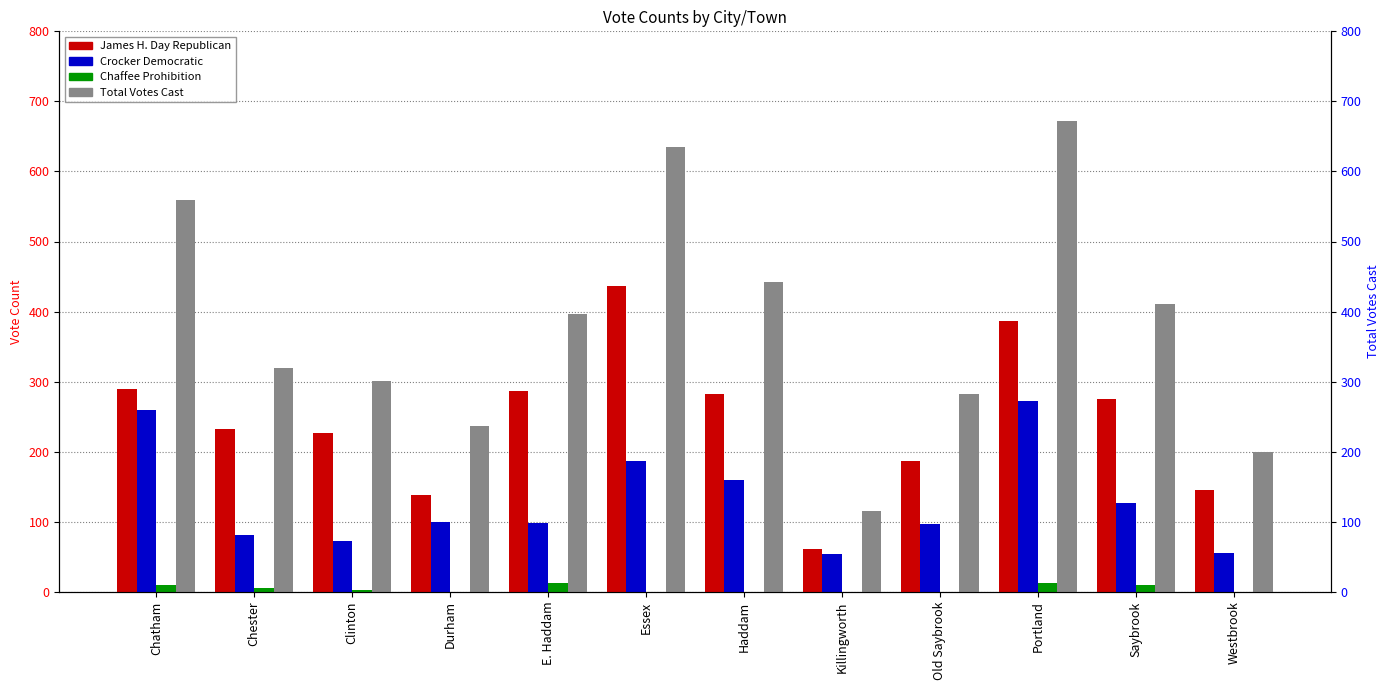

Reading left to right, transcribe all the data shown in this chart.

James H. Day Republican: Chatham=290	Chester=233	Clinton=226	Durham=138	E. Haddam=286	Essex=437	Haddam=282	Killingworth=61	Old Saybrook=186	Portland=387	Saybrook=275	Westbrook=145
Crocker Democratic: Chatham=259	Chester=81	Clinton=72	Durham=99	E. Haddam=98	Essex=187	Haddam=159	Killingworth=54	Old Saybrook=97	Portland=272	Saybrook=127	Westbrook=55
Chaffee Prohibition: Chatham=10	Chester=5	Clinton=3	Durham=0	E. Haddam=12	Essex=0	Haddam=0	Killingworth=0	Old Saybrook=0	Portland=13	Saybrook=9	Westbrook=0
Total Votes Cast: Chatham=559	Chester=319	Clinton=301	Durham=237	E. Haddam=396	Essex=635	Haddam=442	Killingworth=115	Old Saybrook=283	Portland=672	Saybrook=411	Westbrook=200